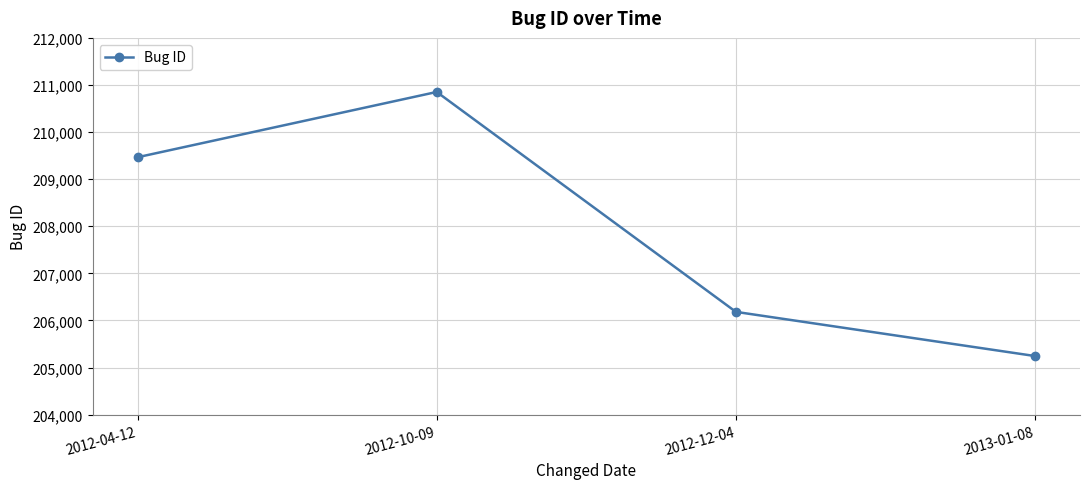

How many data points does each series have?

4